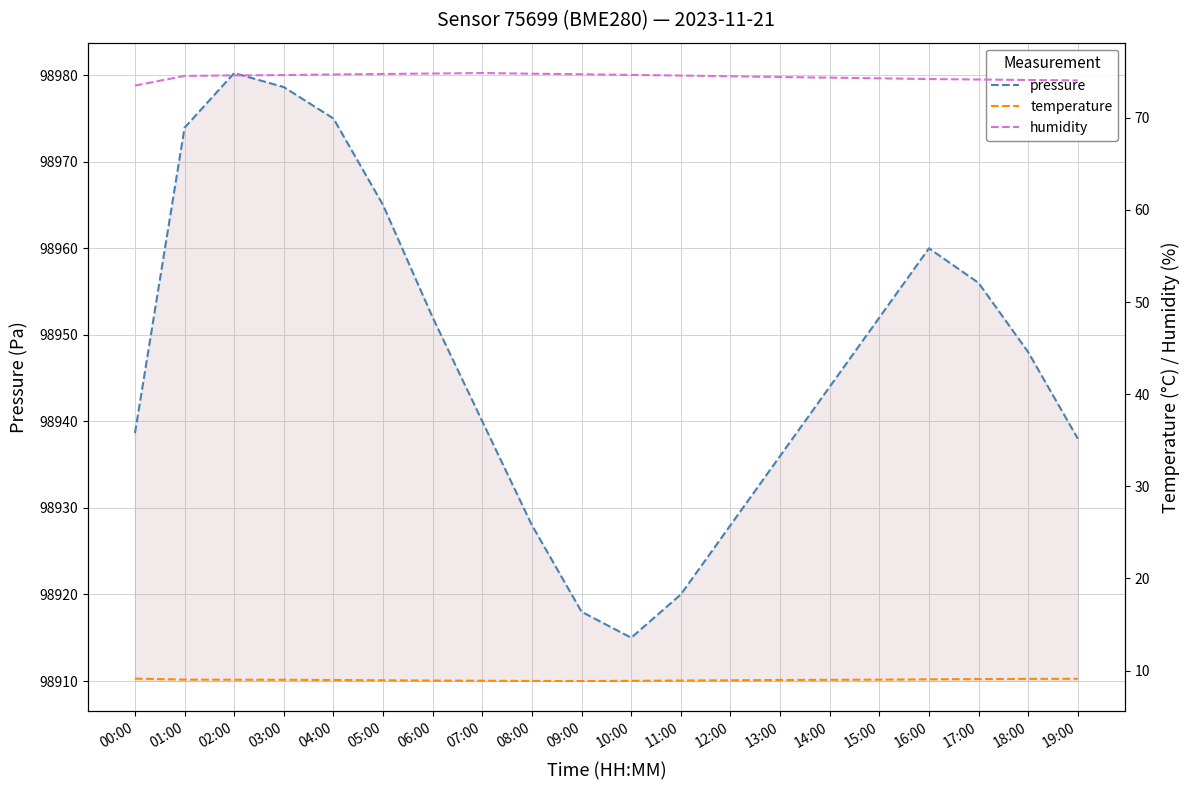

True or false: temperature and pressure intersect in this chart.

False